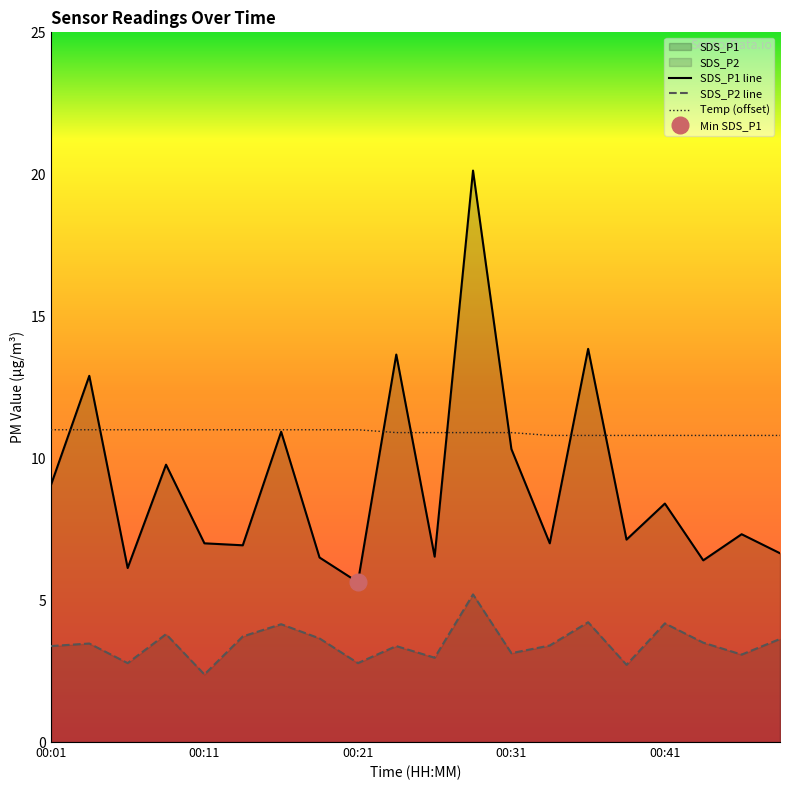

True or false: SDS_P1 has more than 0 interior local peaks.

True